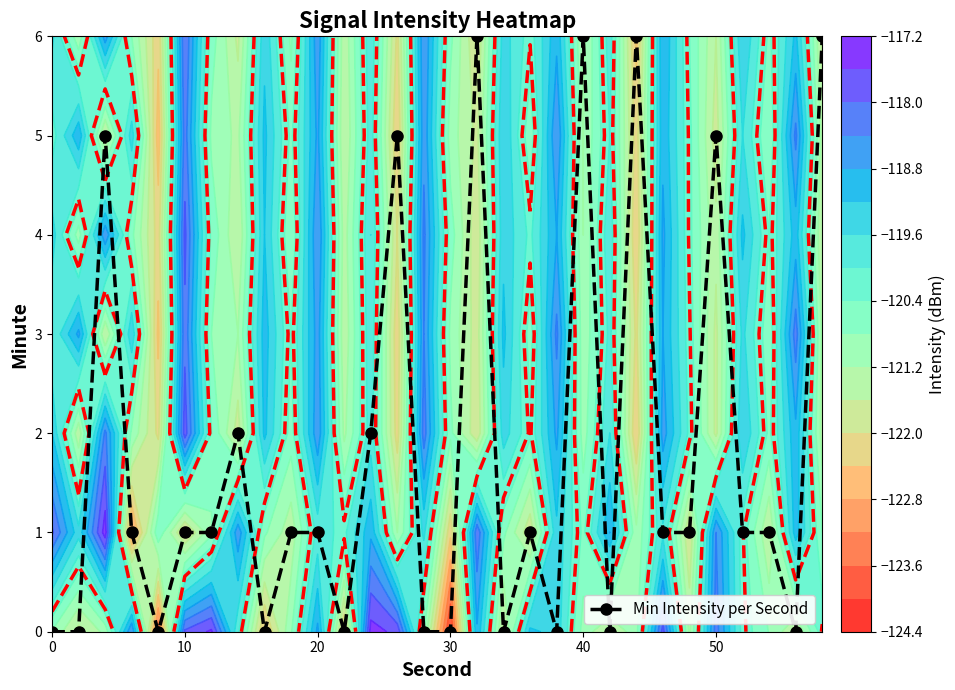

What is the maximum value for Min Intensity per Second?

6